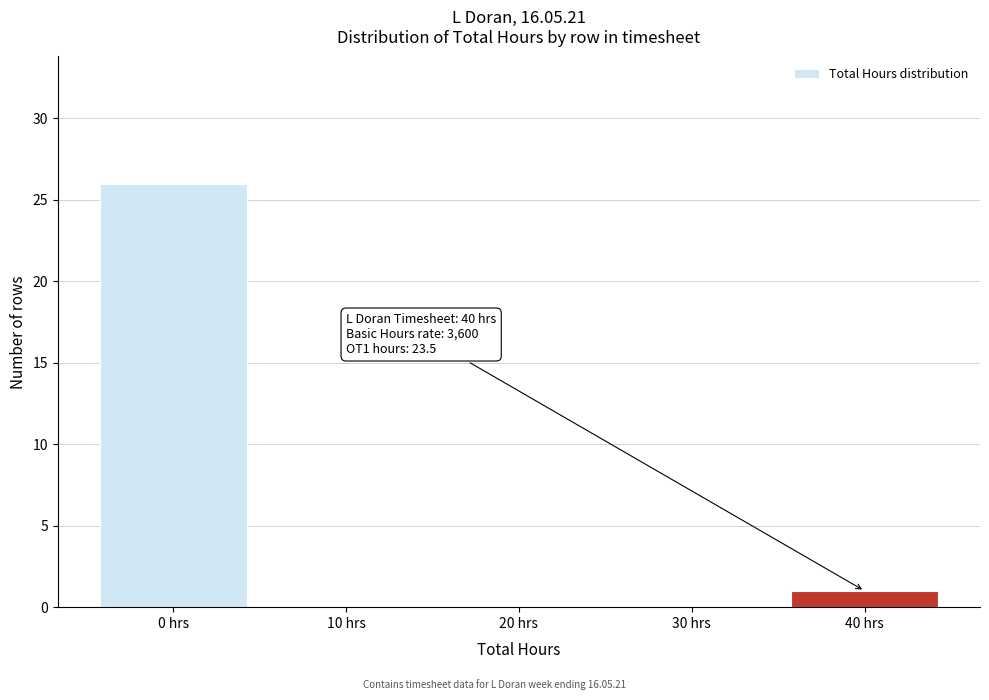

Over which range of the x-axis is the bar tallest?

-5 to 5